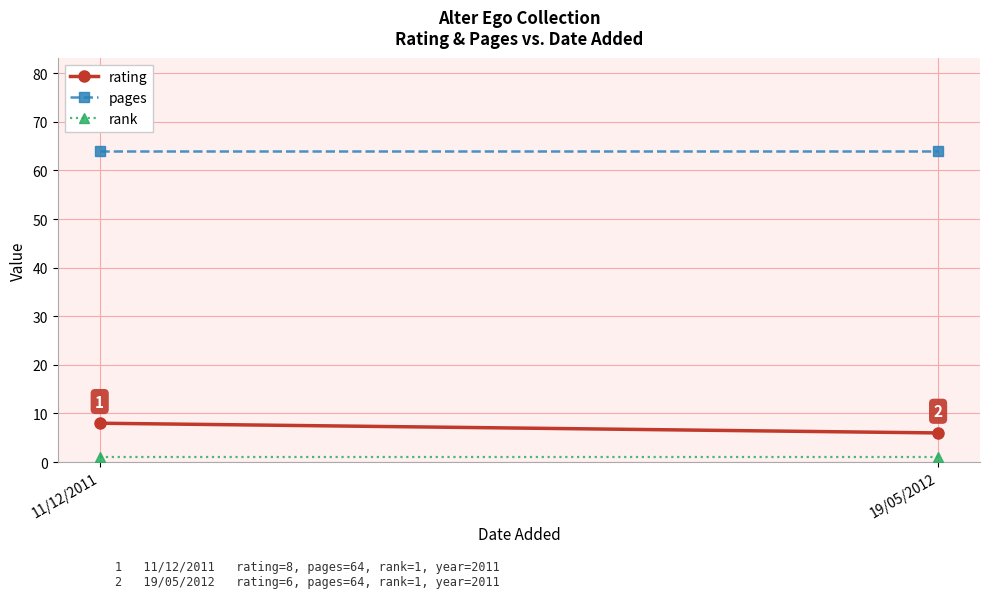

Rank the series by their maximum value, from lowest to highest.

rank, rating, pages